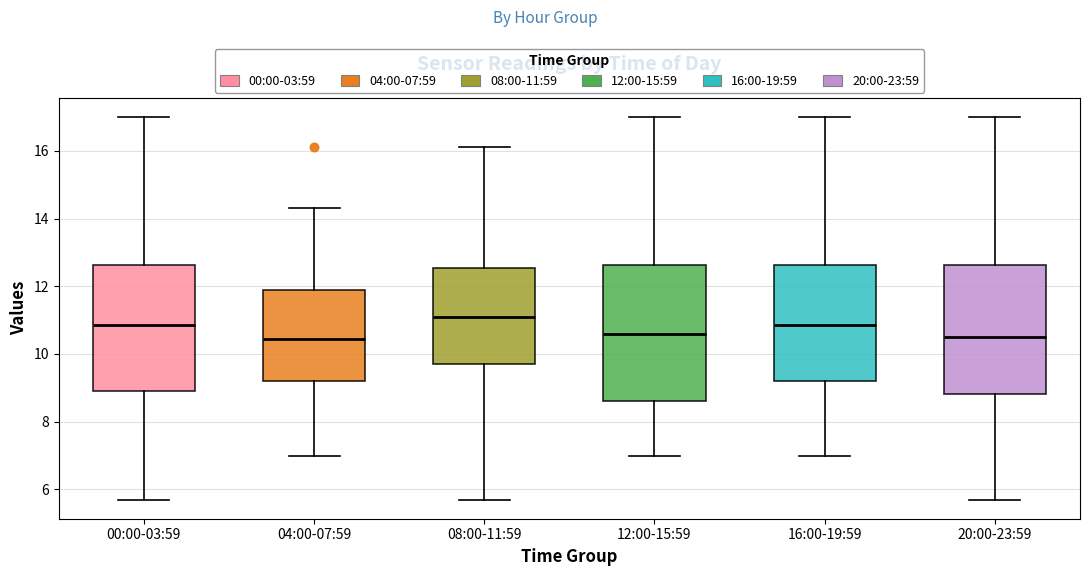

Reading left to right, read every box against the y-axis: the position of its median line, the range the box covers, and the ends of its whiskers. The values are not printed on the chart, so give them approximately, as read against the axis.

00:00-03:59: median 10.8, box 9.0 to 12.6, whiskers 5.8 to 17.0
04:00-07:59: median 10.4, box 9.2 to 12.0, whiskers 7.0 to 14.4
08:00-11:59: median 11.2, box 9.8 to 12.6, whiskers 5.8 to 16.2
12:00-15:59: median 10.6, box 8.6 to 12.6, whiskers 7.0 to 17.0
16:00-19:59: median 10.8, box 9.2 to 12.6, whiskers 7.0 to 17.0
20:00-23:59: median 10.6, box 8.8 to 12.6, whiskers 5.8 to 17.0